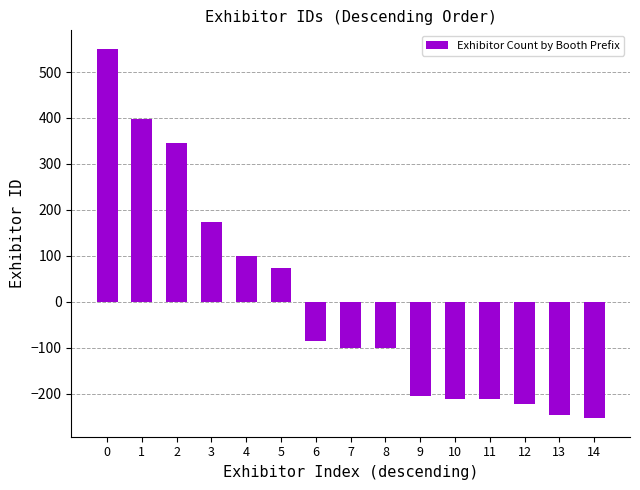

Are the bars horizontal?

No